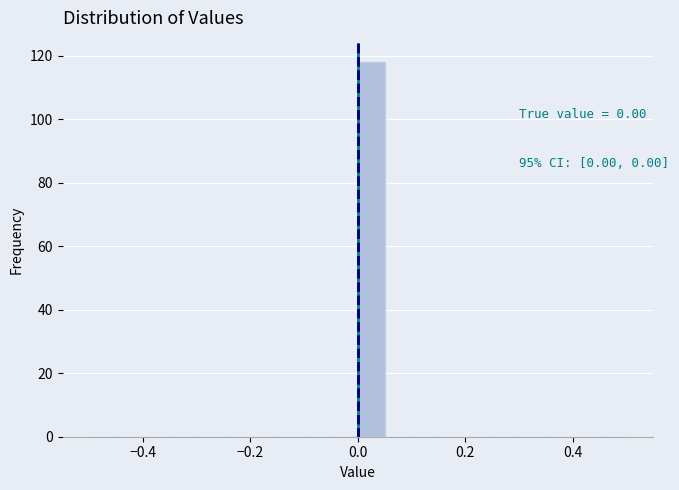

Read against the x-axis, roughly where is the centre of the tallest bar?

0.02